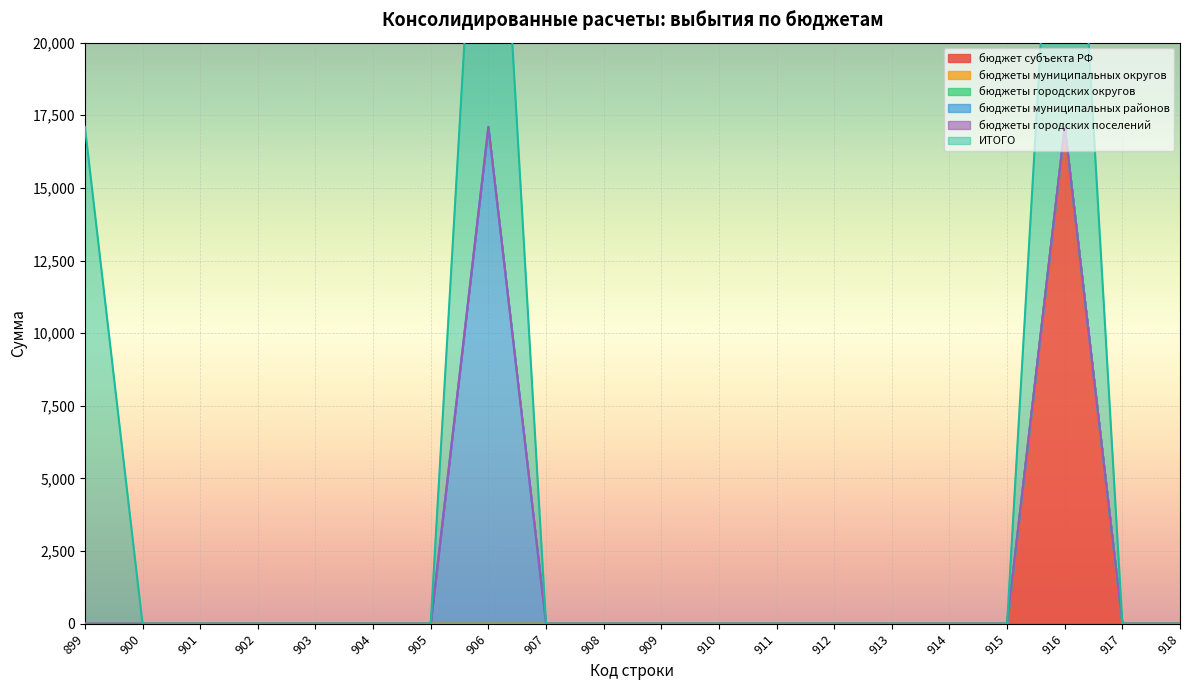

Is it true that бюджет субъекта РФ equals 0 at 912?

True